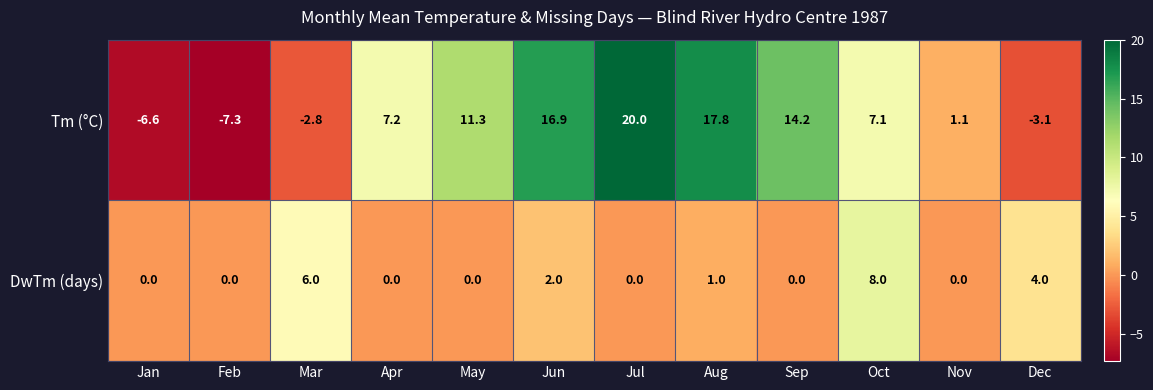

What is the maximum value shown in the chart?

20.0